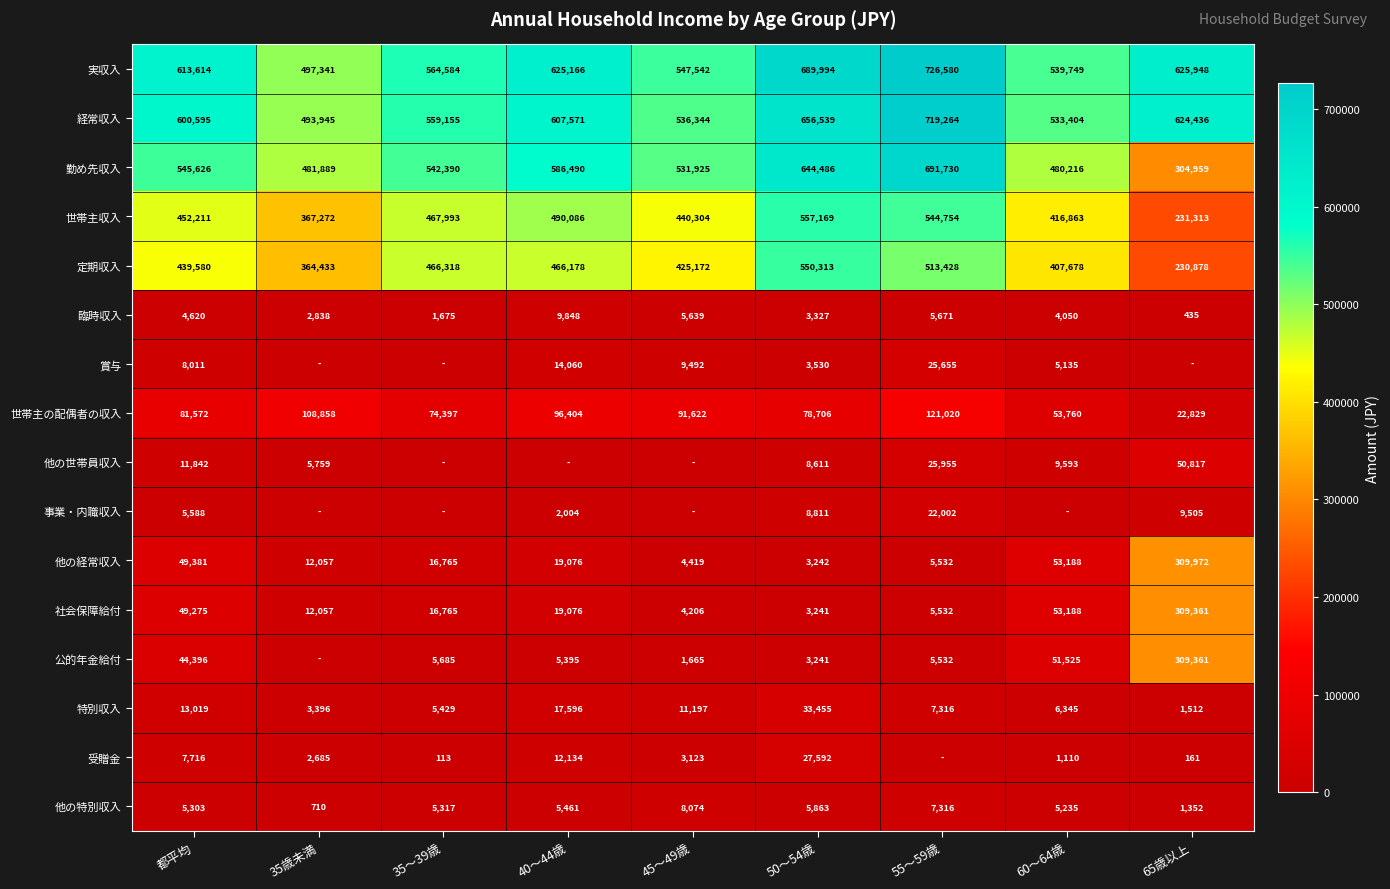

Which label corresponds to the largest value in the chart?

55～59歳